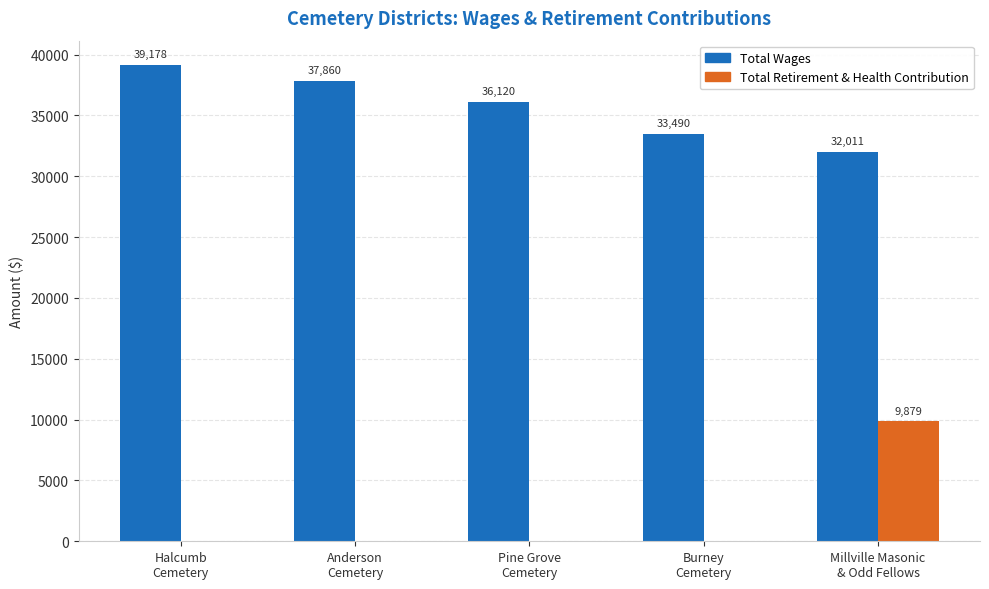

What is the highest value of the Total Retirement & Health Contribution series?

9879